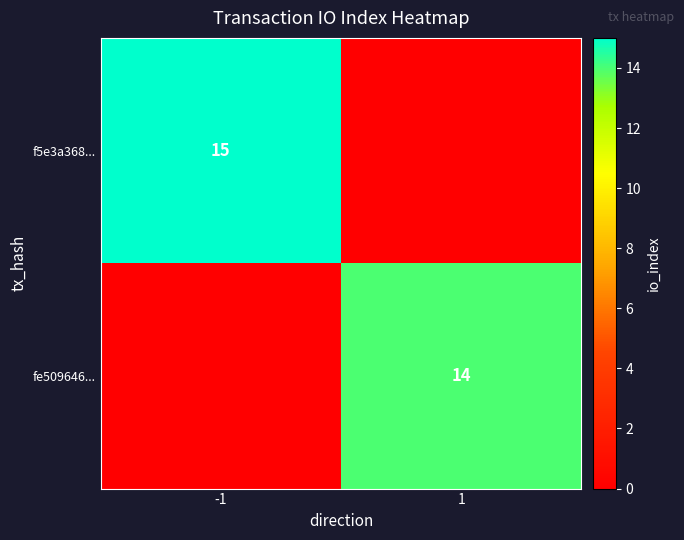

True or false: f5e3a368... has a value of 15 at -1.

True